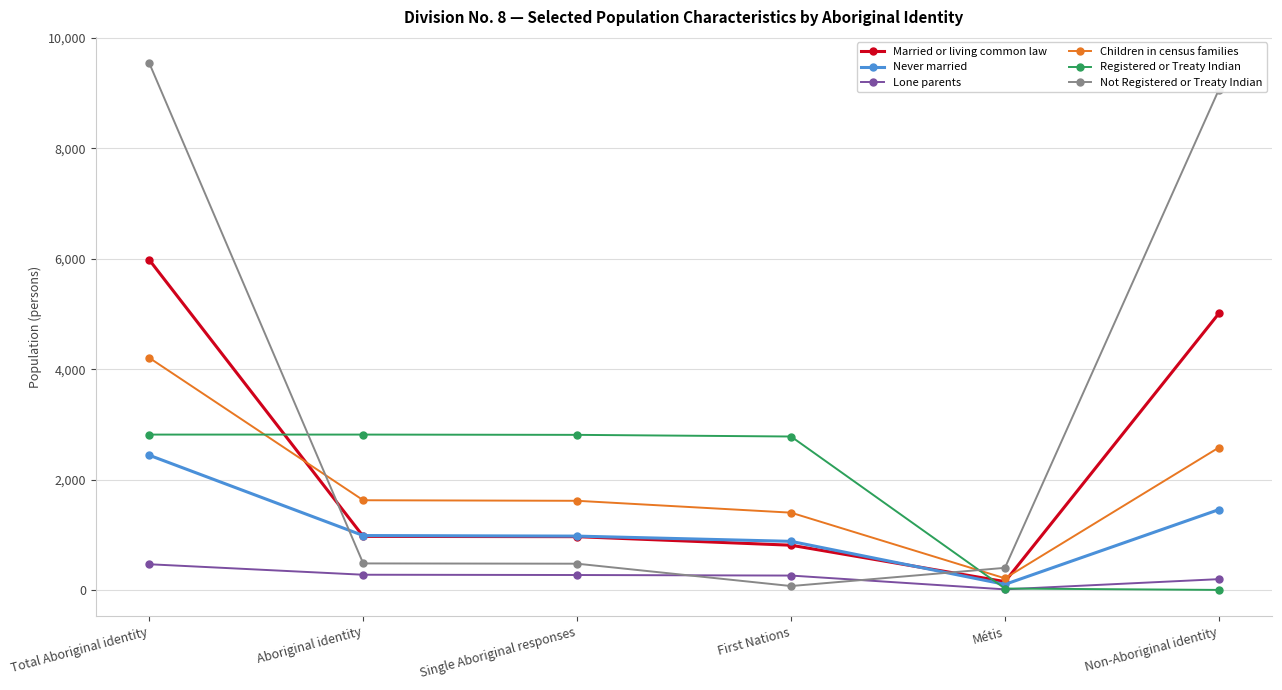

True or false: Lone parents and Children in census families cross at least once.

False